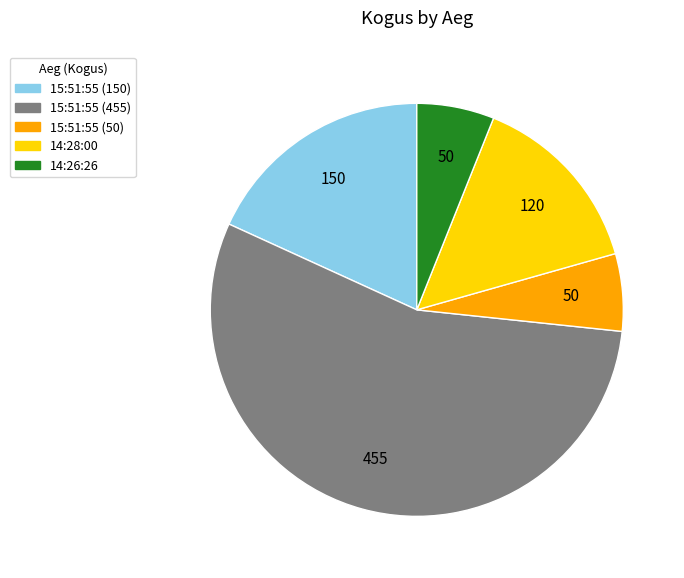

Combined, do 14:28:00 and 15:51:55 (150) account for over 50%?

No